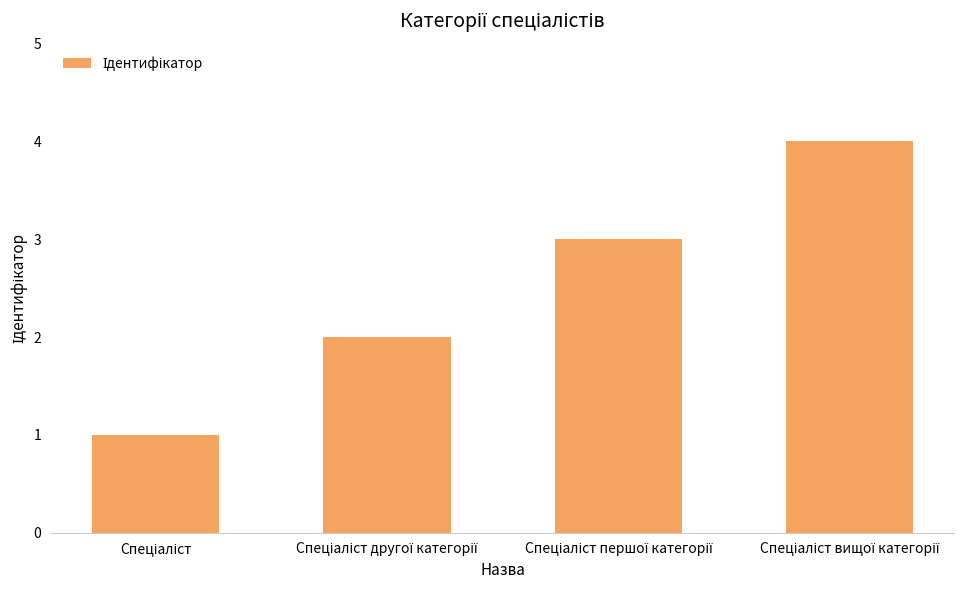

What is the greatest value displayed?

4